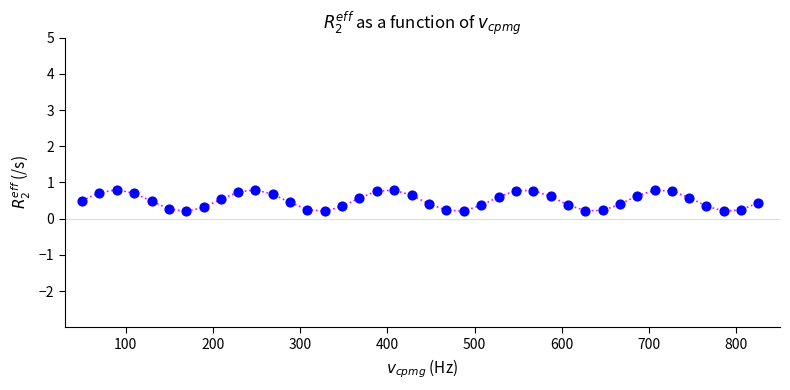

What is the greatest value displayed?

0.8